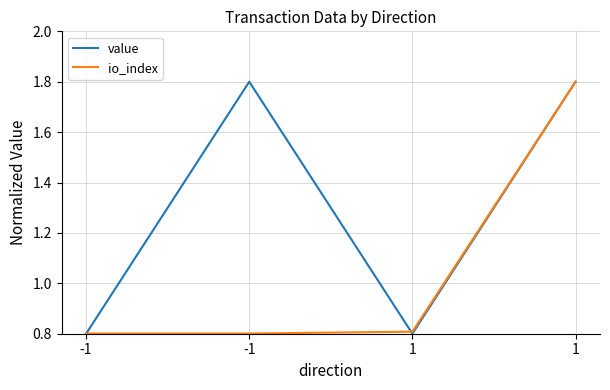

Is the value of value at 1 greater than the value of io_index at 1?

No